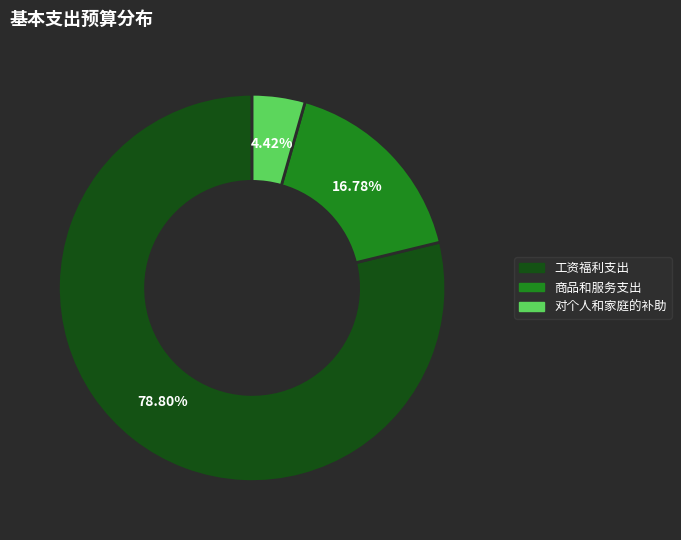

Rank the categories by value from highest to lowest.

工资福利支出, 商品和服务支出, 对个人和家庭的补助